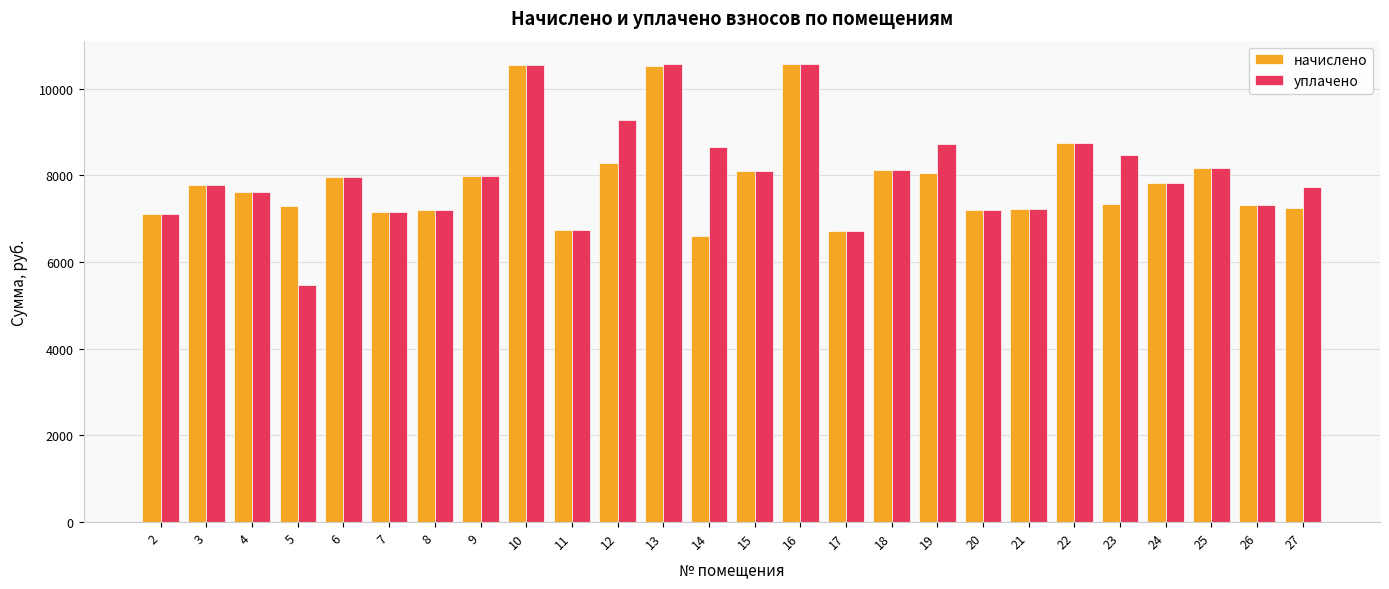

What is the difference between the начислено values at 3 and 17?

1059.8